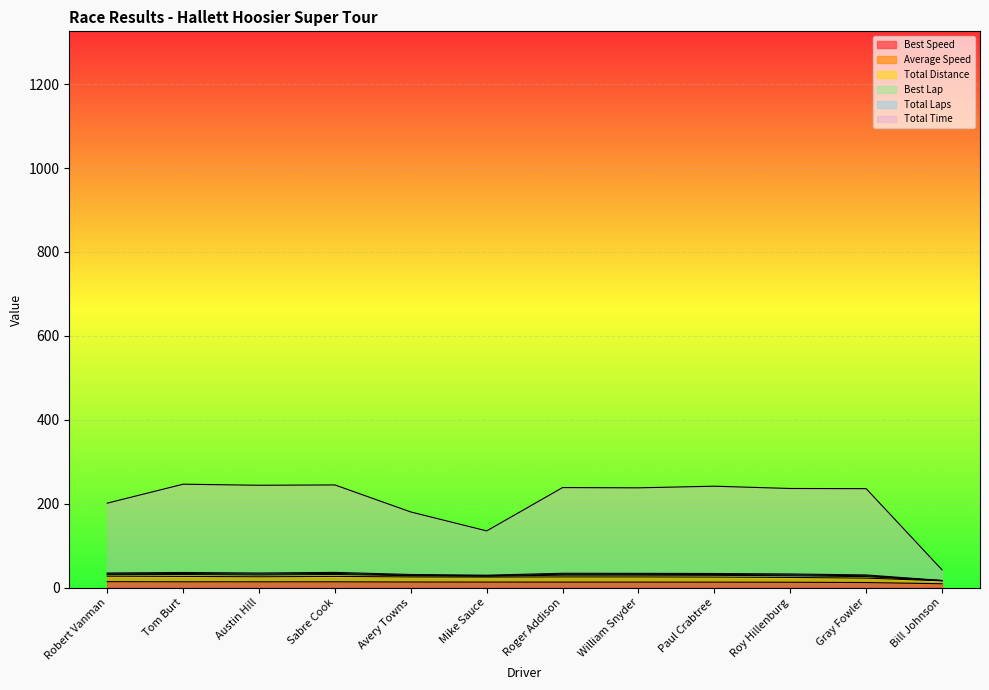

What is the minimum value shown in the chart?

9.3